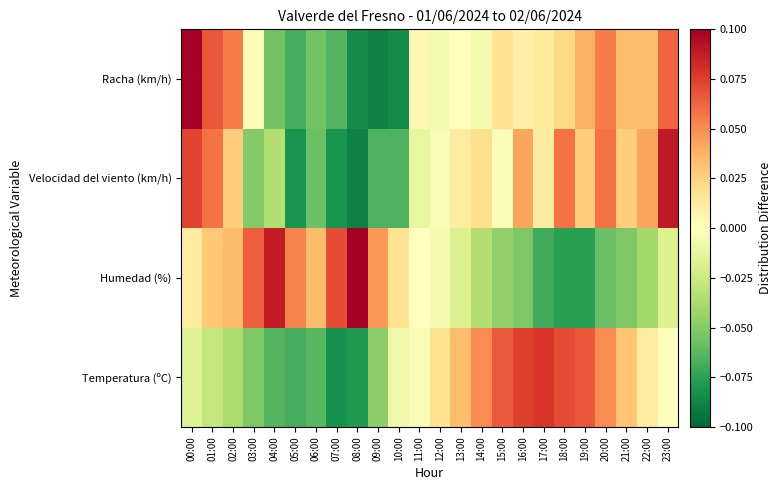

At which category is the sum across all series the highest?

00:00